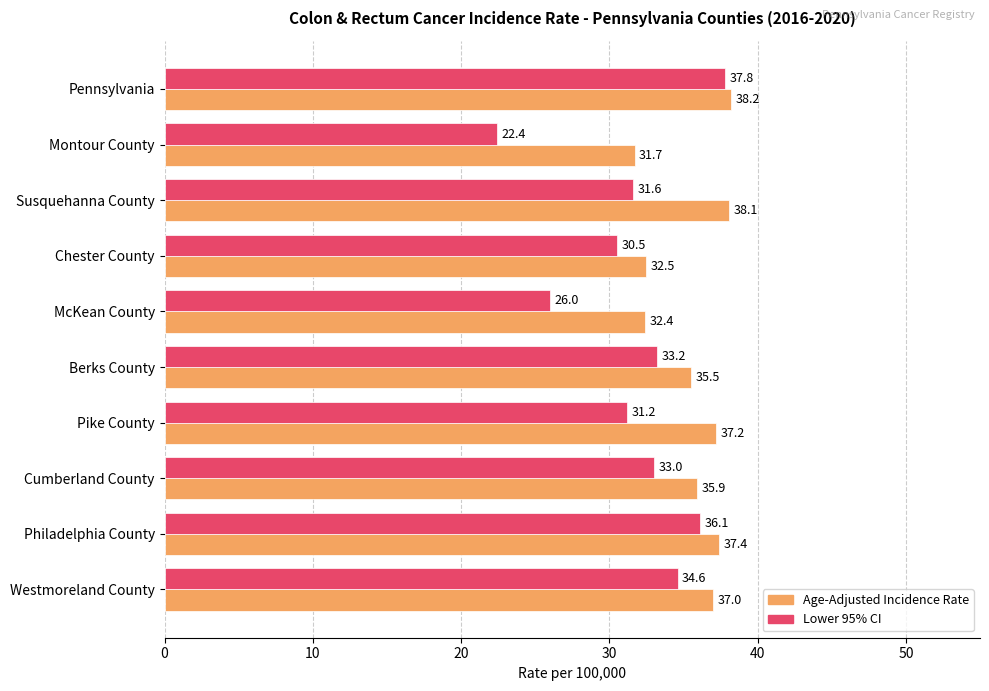

Between Montour County and Philadelphia County, which series saw the biggest shift?

Lower 95% CI